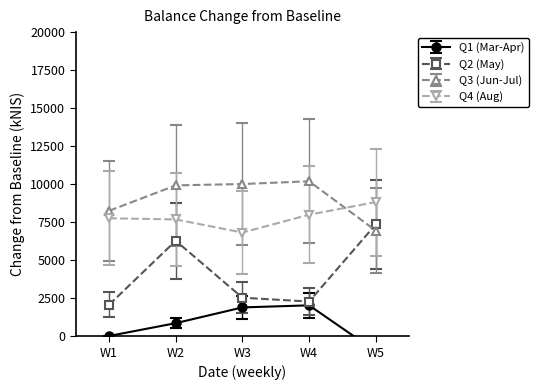

Where is Q2 (May) nearest to the value 4699?

W2